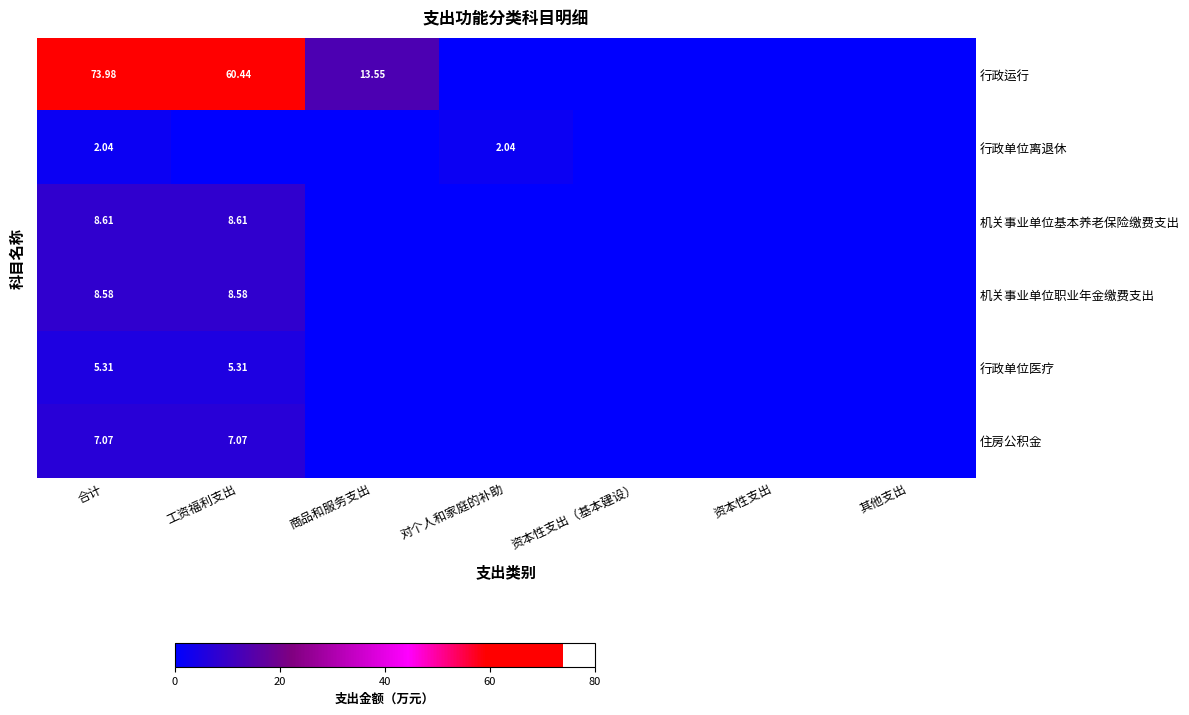

Is it true that 住房公积金 equals 11.9 at 工资福利支出?

False